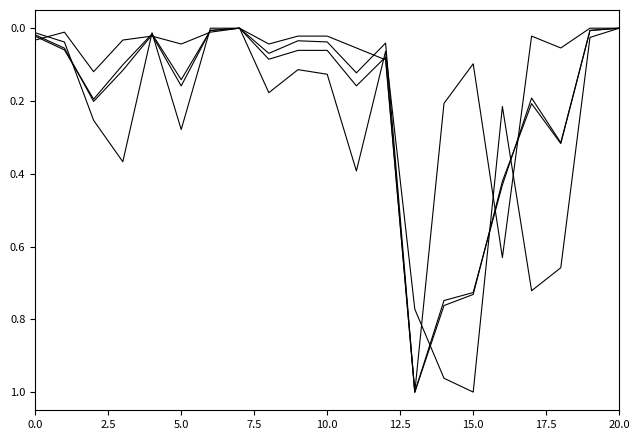

Does the chart display data point markers on the line(s)?

No